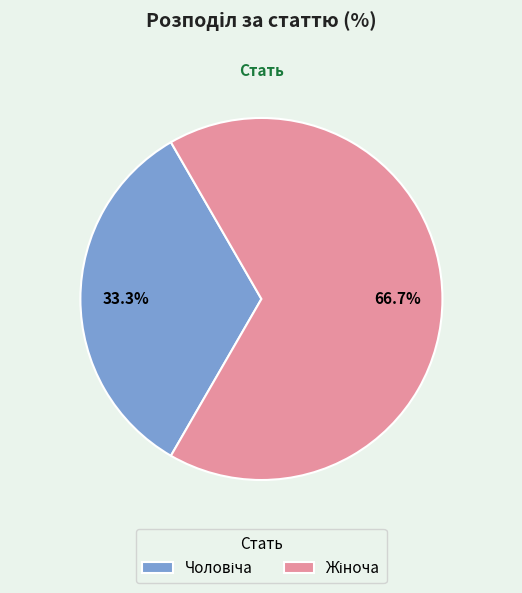

Is there a majority slice in this chart?

Yes